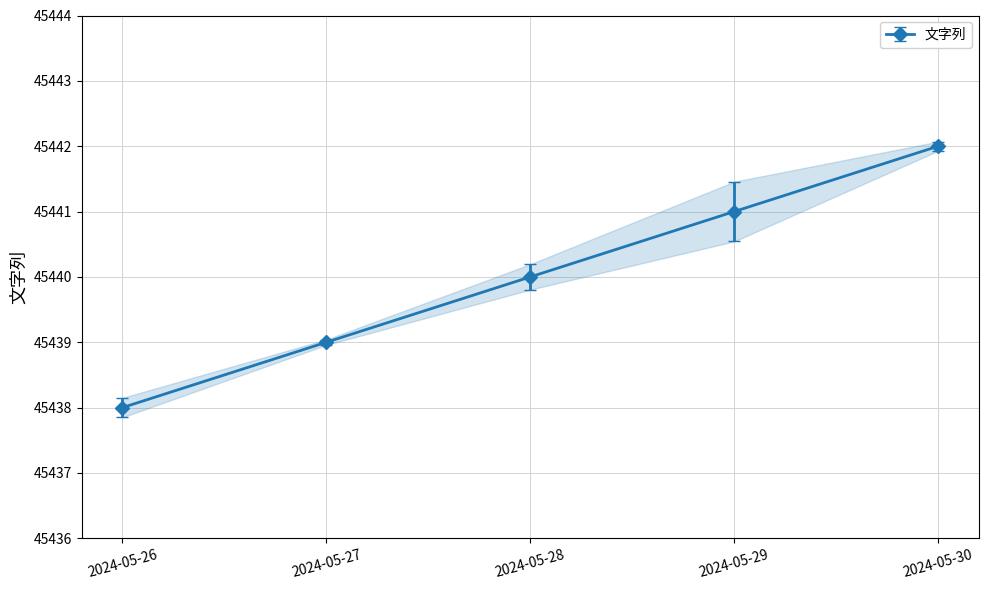

List the labels in order of value, largest first.

2024-05-30, 2024-05-29, 2024-05-28, 2024-05-27, 2024-05-26